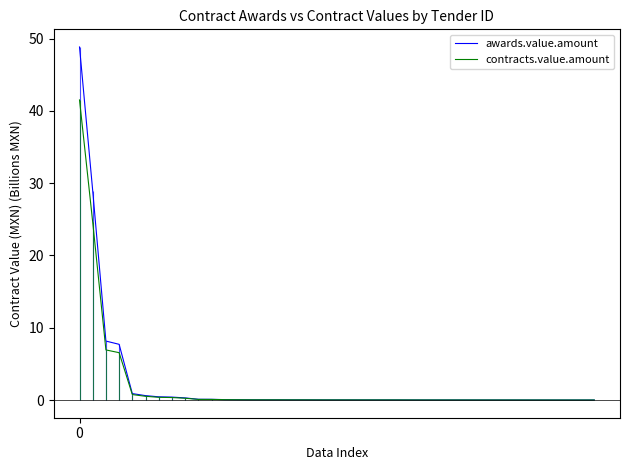

Reading left to right, list all the values displayed in this chart.

awards.value.amount: 48.8	29.0	8.2	7.7	0.9	0.6	0.5	0.4	0.3	0.1	0.1	0.1	0.1	0.0	0.0	0.0	0.0	0.0	0.0	0.0	0.0	0.0	0.0	0.0	0.0	0.0	0.0	0.0	0.0	0.0	0.0	0.0	0.0	0.0	0.0	0.0	0.0	0.0	0.0	0.0
contracts.value.amount: 41.5	24.6	6.9	6.6	0.8	0.5	0.4	0.3	0.3	0.1	0.1	0.1	0.0	0.0	0.0	0.0	0.0	0.0	0.0	0.0	0.0	0.0	0.0	0.0	0.0	0.0	0.0	0.0	0.0	0.0	0.0	0.0	0.0	0.0	0.0	0.0	0.0	0.0	0.0	0.0